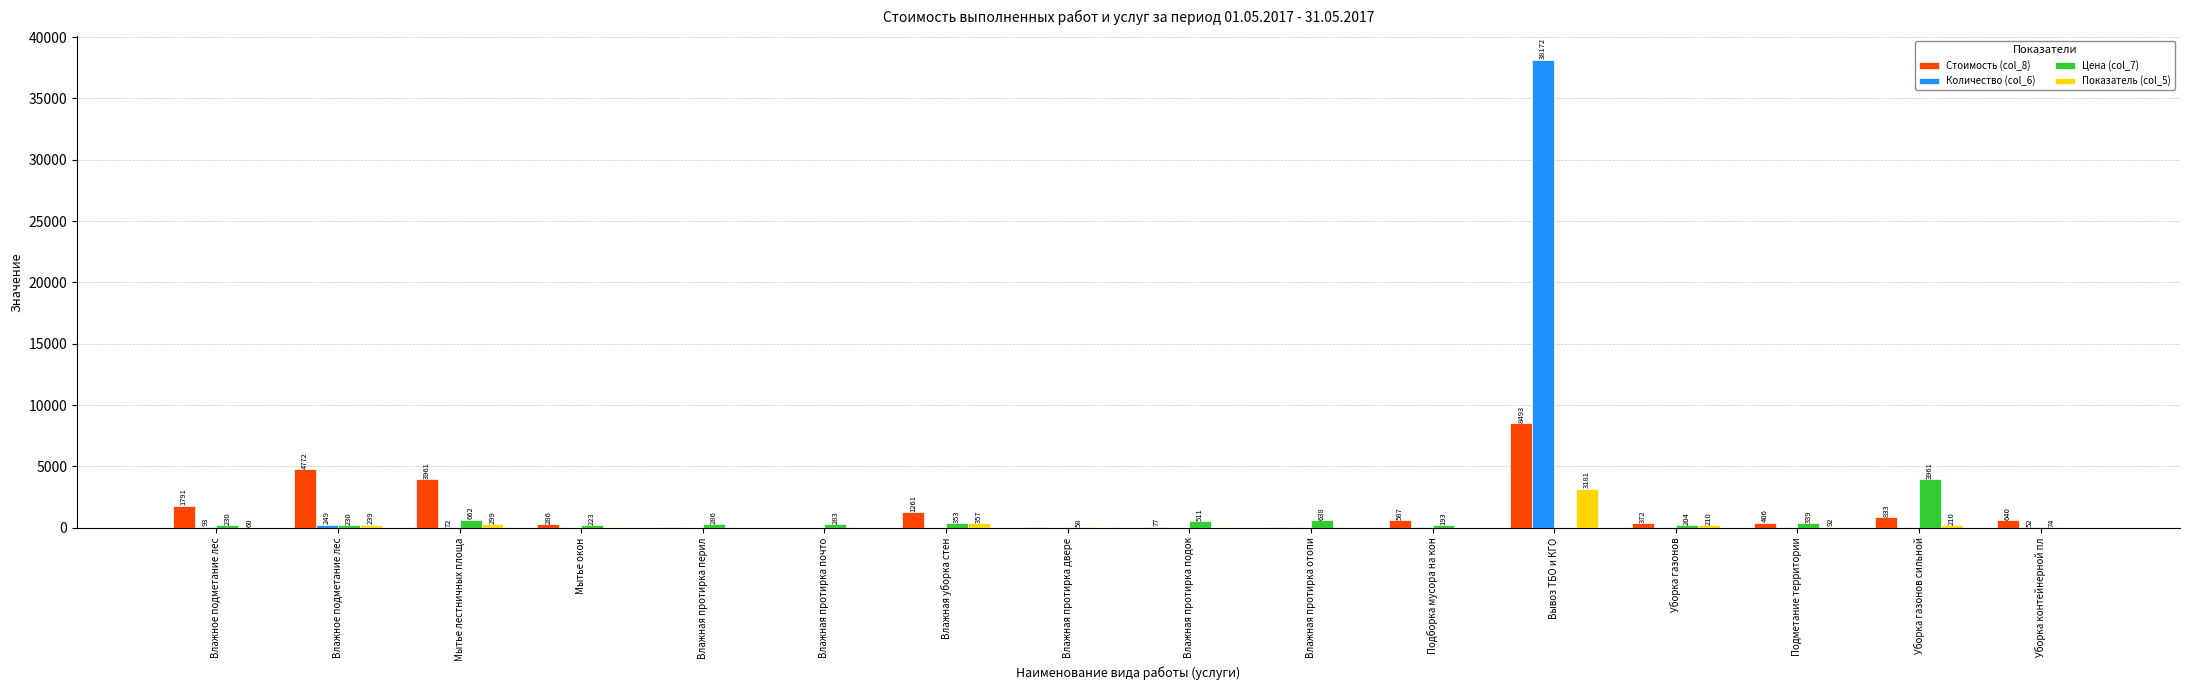

Which series changed the most between Влажное подметание лес and Влажная протирка двере?

Стоимость (col_8)